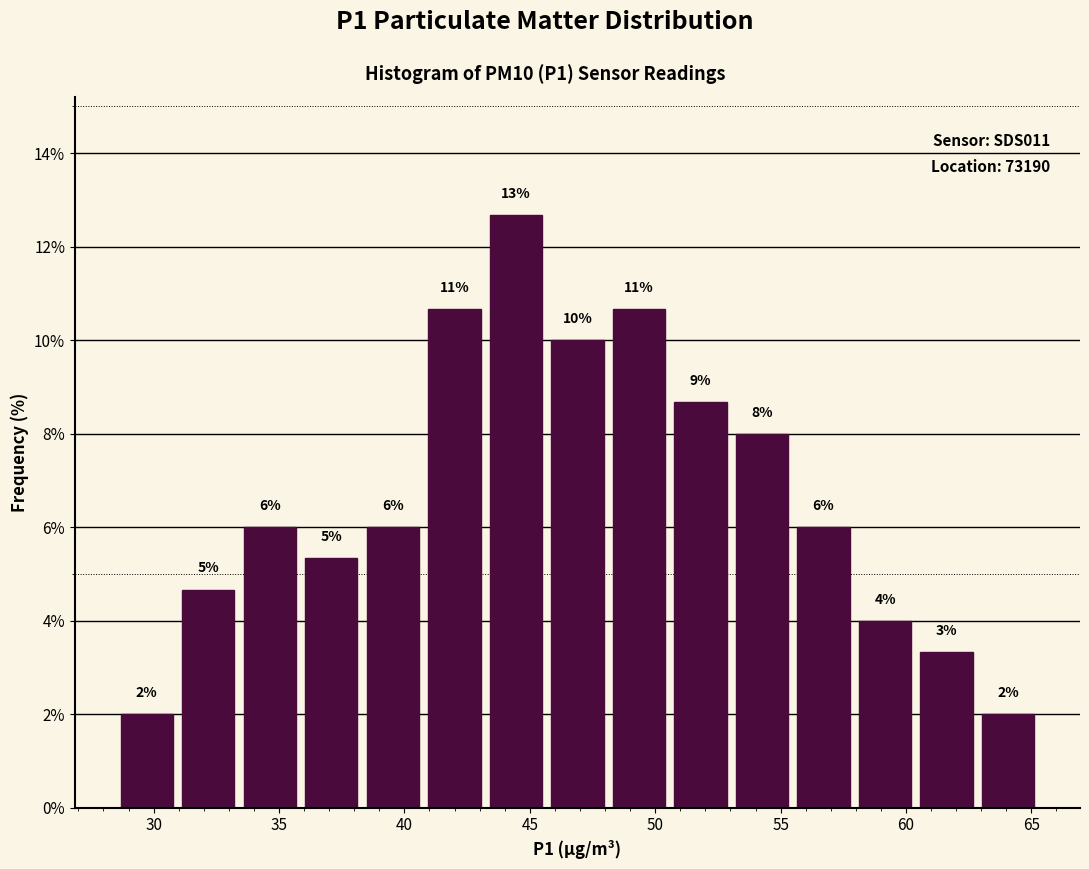

Over which range of the x-axis is the bar tallest?

43.0 to 45.5